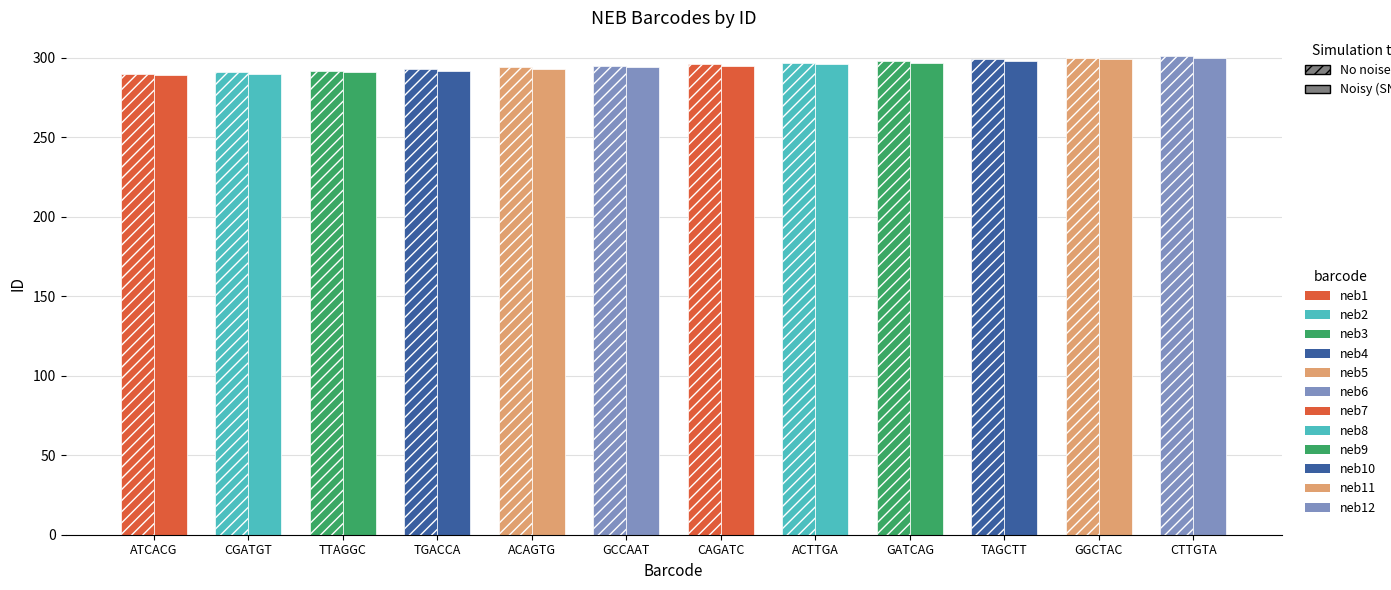

Reading left to right, extract all data points from this chart.

No noise: ATCACG=290	CGATGT=291	TTAGGC=292	TGACCA=293	ACAGTG=294	GCCAAT=295	CAGATC=296	ACTTGA=297	GATCAG=298	TAGCTT=299	GGCTAC=300	CTTGTA=301
Noisy (SNR=5): ATCACG=289	CGATGT=290	TTAGGC=291	TGACCA=292	ACAGTG=293	GCCAAT=294	CAGATC=295	ACTTGA=296	GATCAG=297	TAGCTT=298	GGCTAC=299	CTTGTA=300